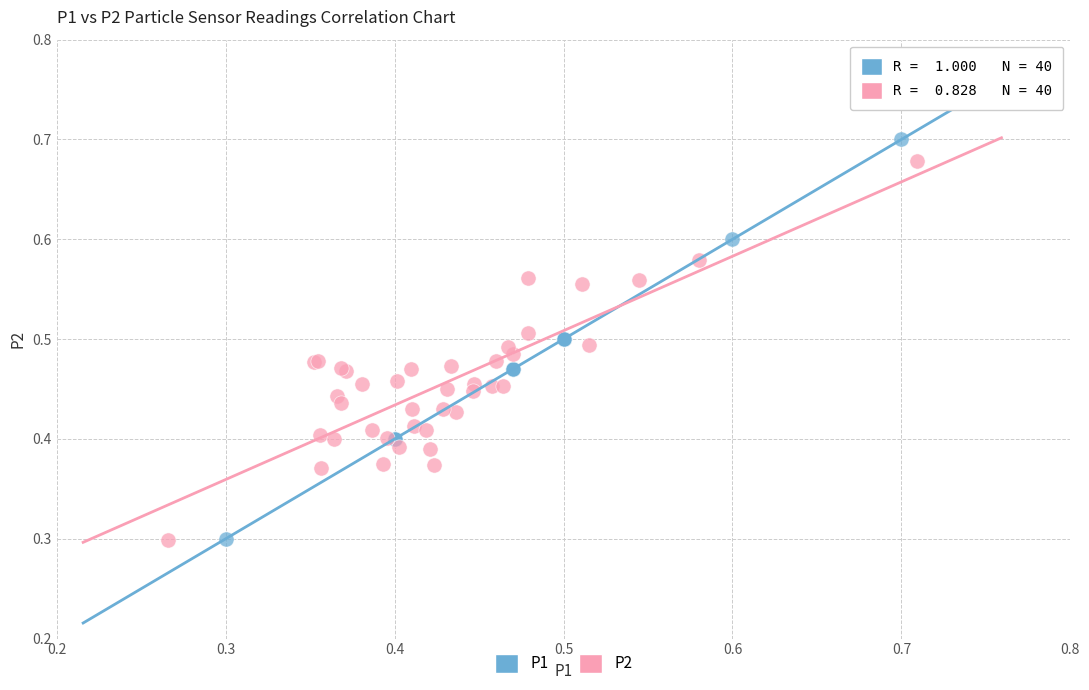

Which series has the largest Y range (max minus min)?

P1